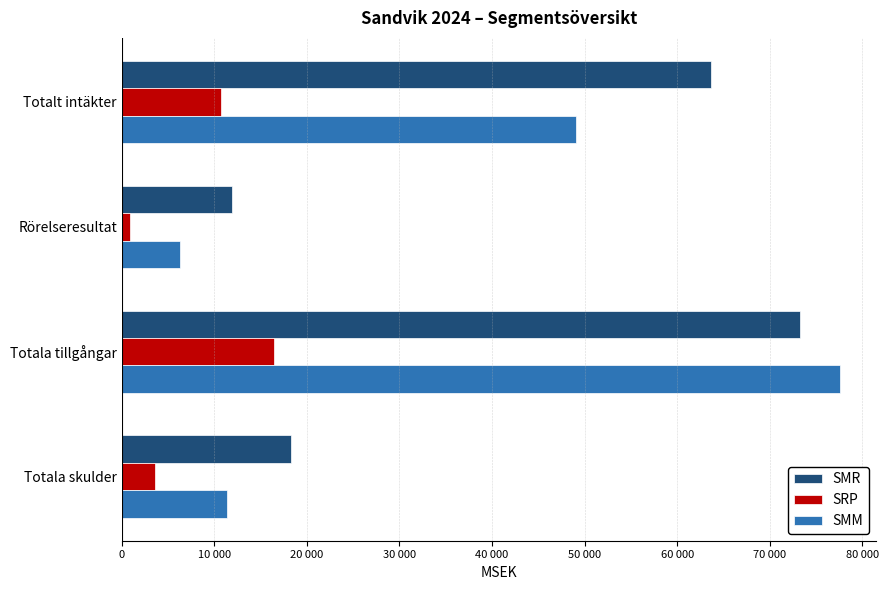

What are all the series names shown in the legend?

SMR, SRP, SMM